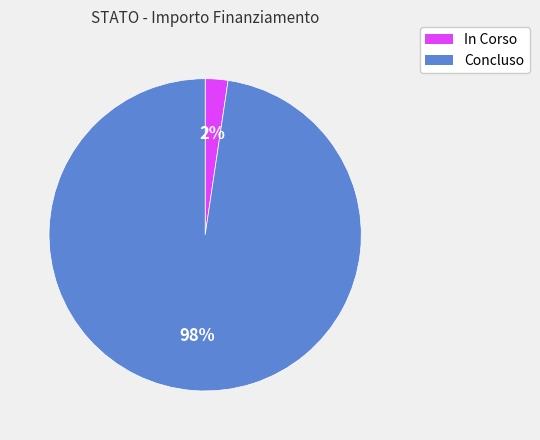

Is there any slice that represents more than half of the pie?

Yes